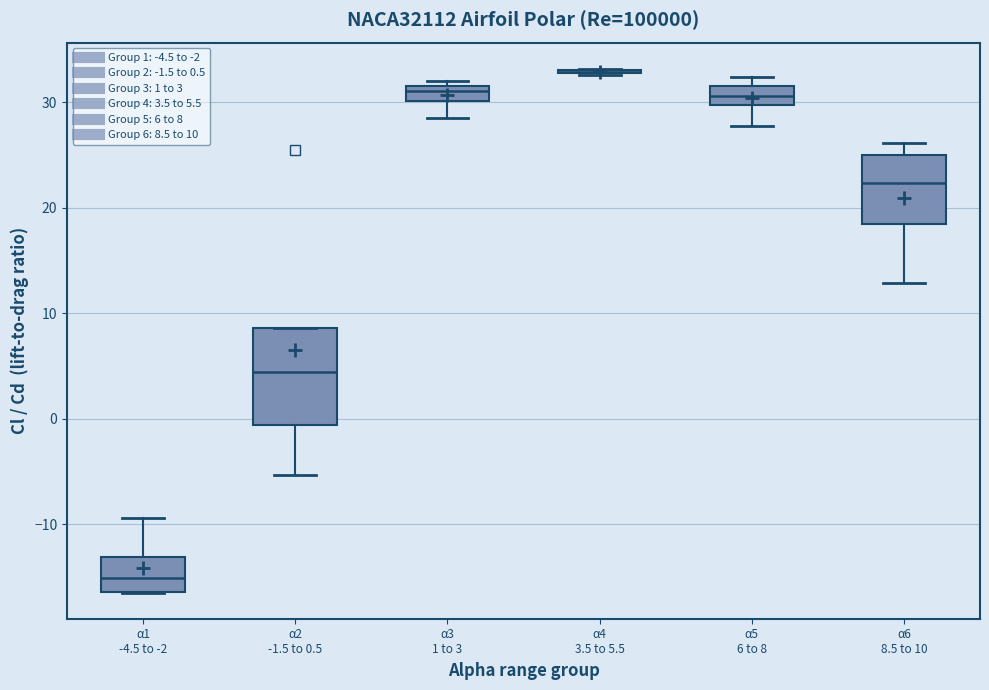

Which box is the tallest, from its lower edge to its upper edge?

α2 -1.5 to 0.5